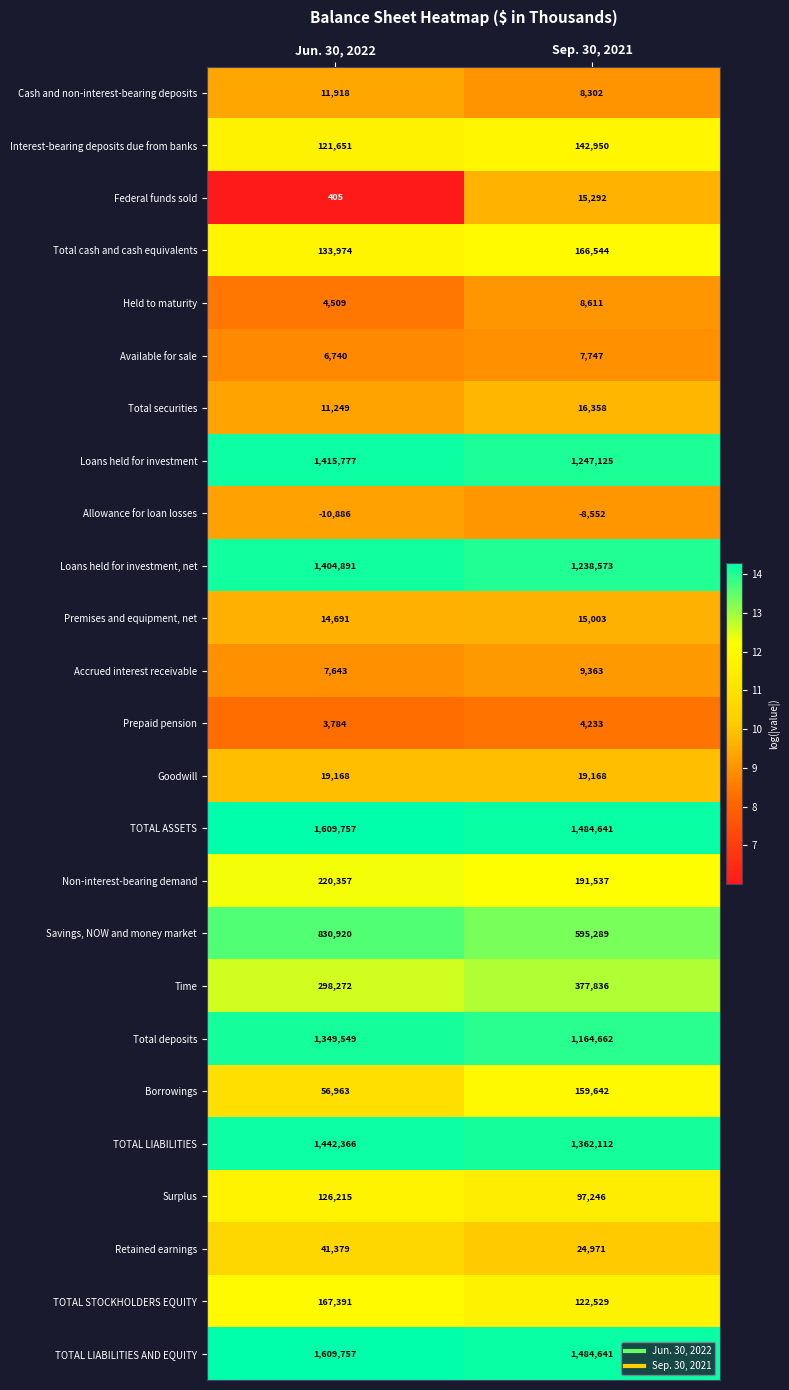

At which label is Borrowings closest to 108302?

Jun. 30, 2022